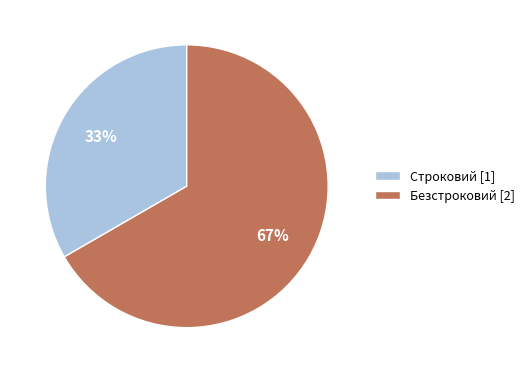

How many segments does this pie chart have?

2